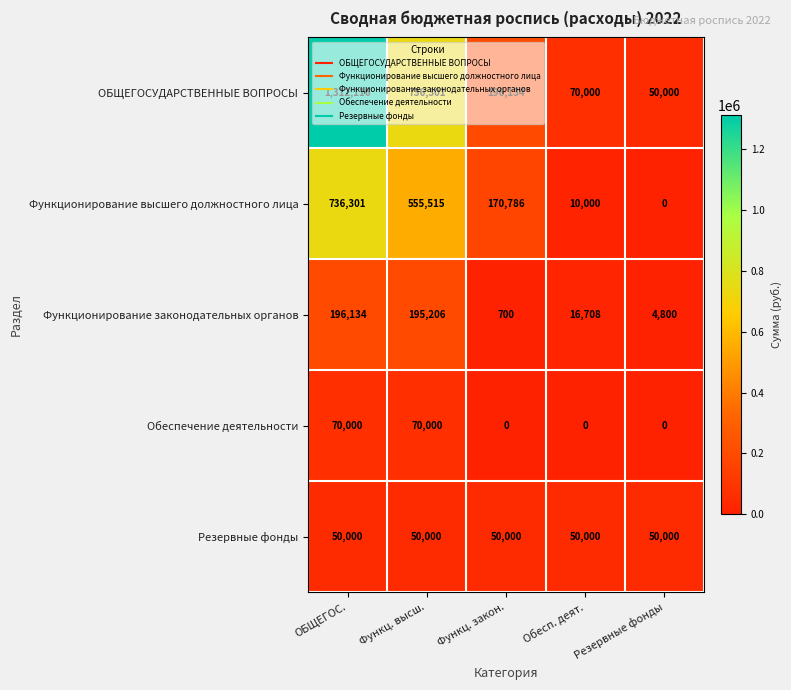

List the series in order of their peak value, highest first.

ОБЩЕГОСУДАРСТВЕННЫЕ ВОПРОСЫ, Функционирование высшего должностного лица, Функционирование законодательных органов, Обеспечение деятельности, Резервные фонды